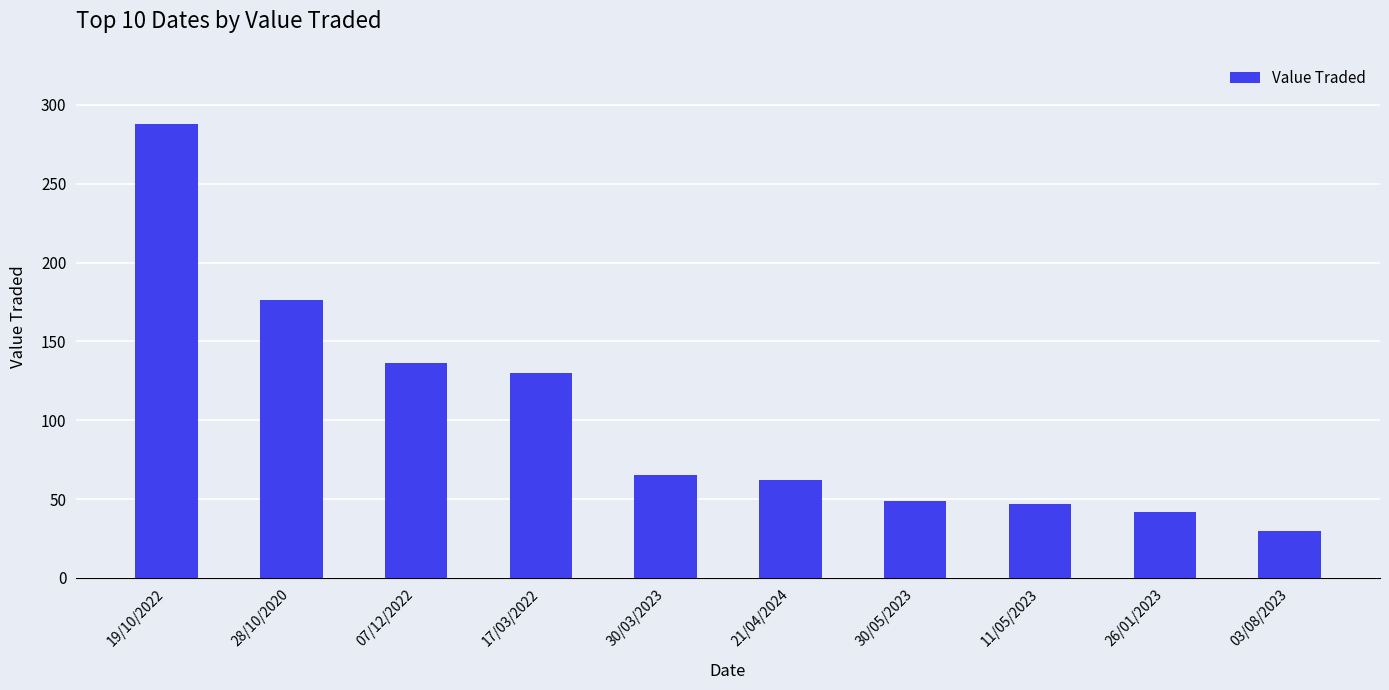

Are the bars horizontal?

No